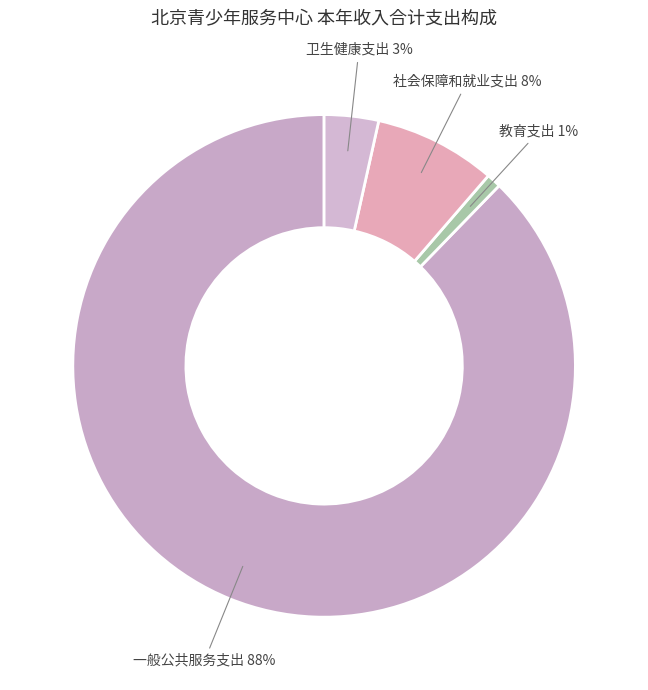

How many slices are in this pie chart?

4